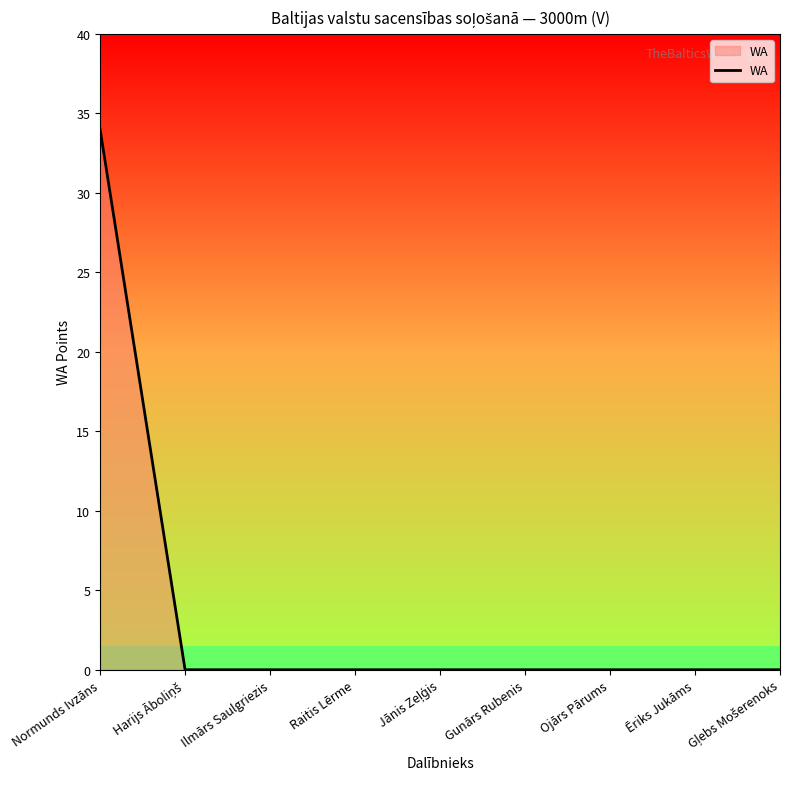

What is the difference between the maximum and minimum values?

34